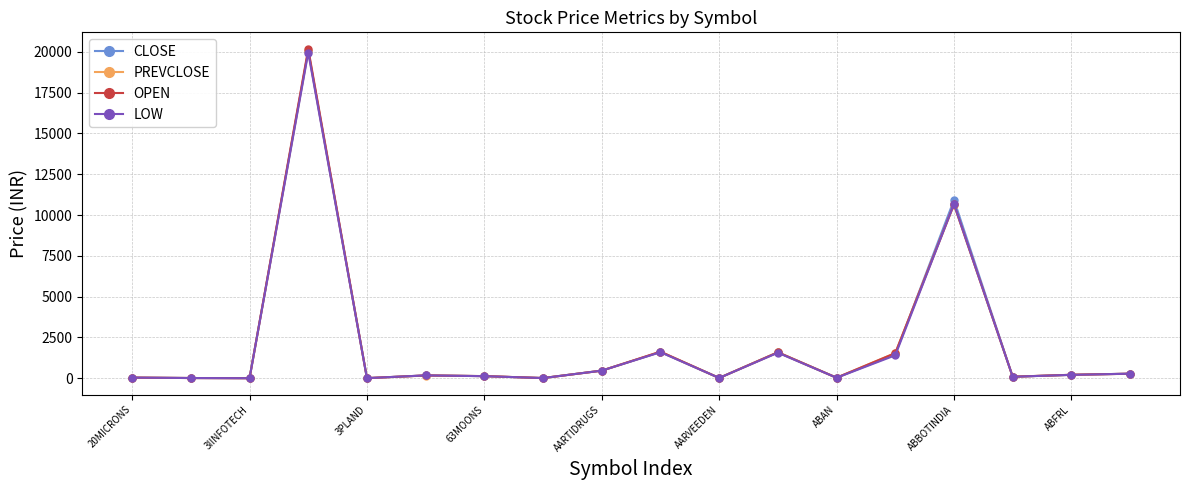

What is the greatest value displayed?

20184.0